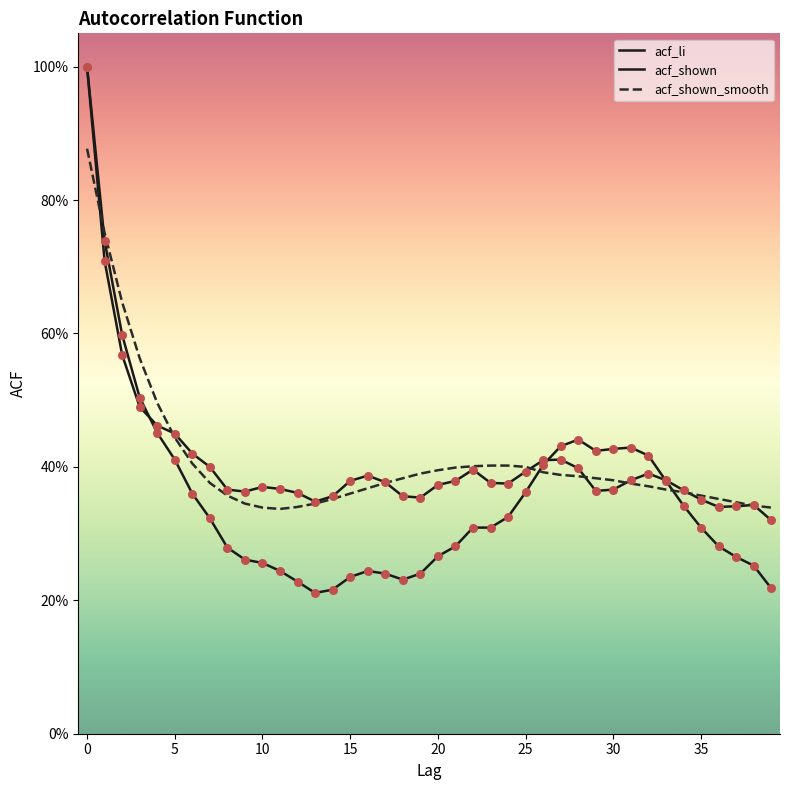

At how many categories does at least one series exceed 0?

40